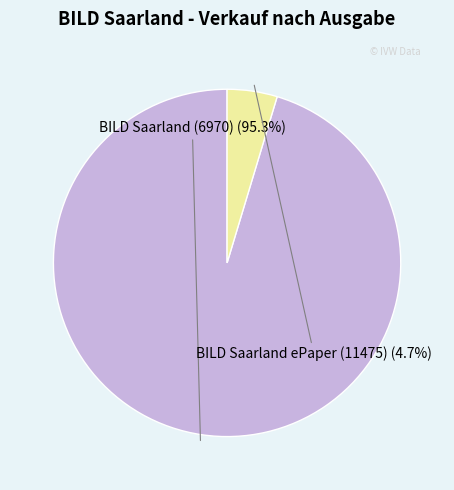

Do BILD Saarland ePaper (11475) and BILD Saarland (6970) together represent more than half of the pie?

Yes